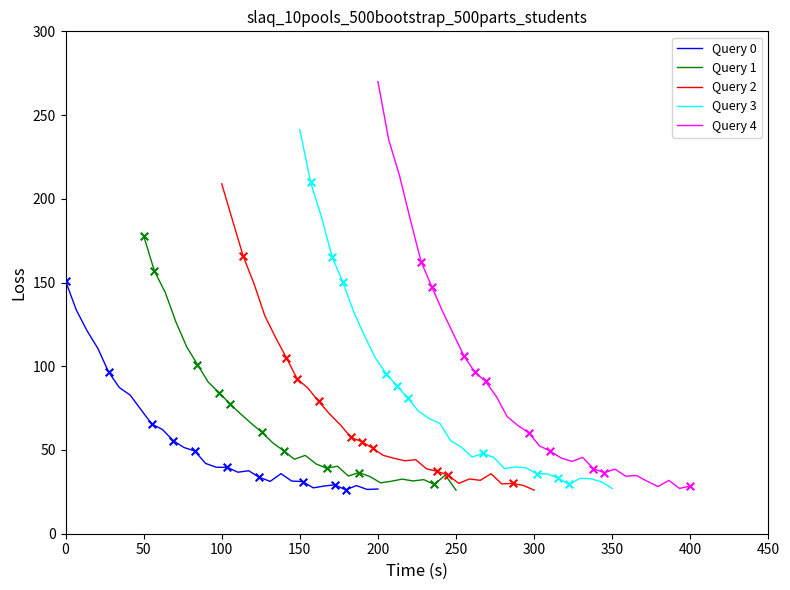

Which series reaches the maximum Y coordinate?

Query 4